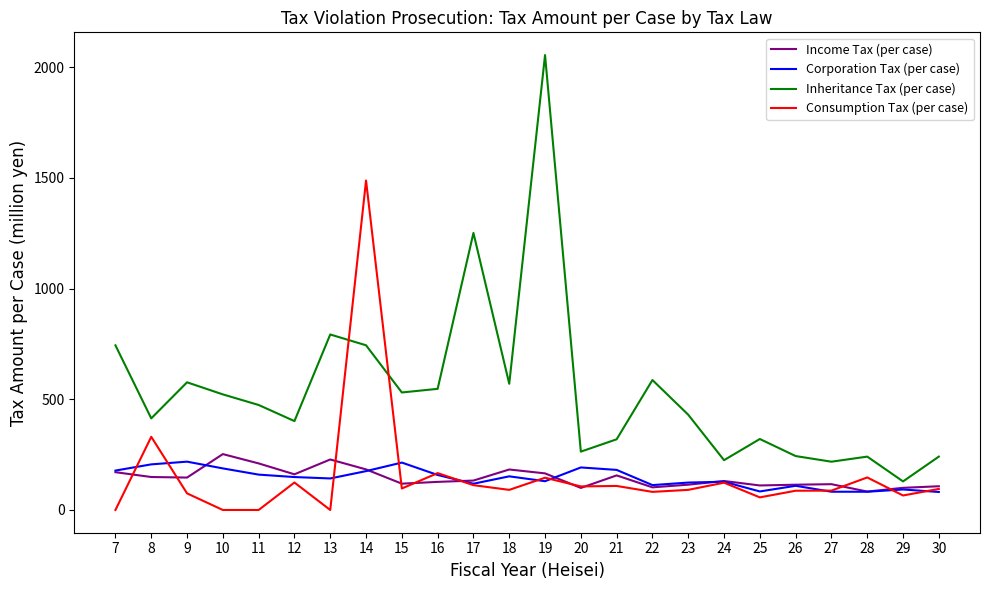

True or false: Income Tax (per case) has a value of 102.2 at 22.

True